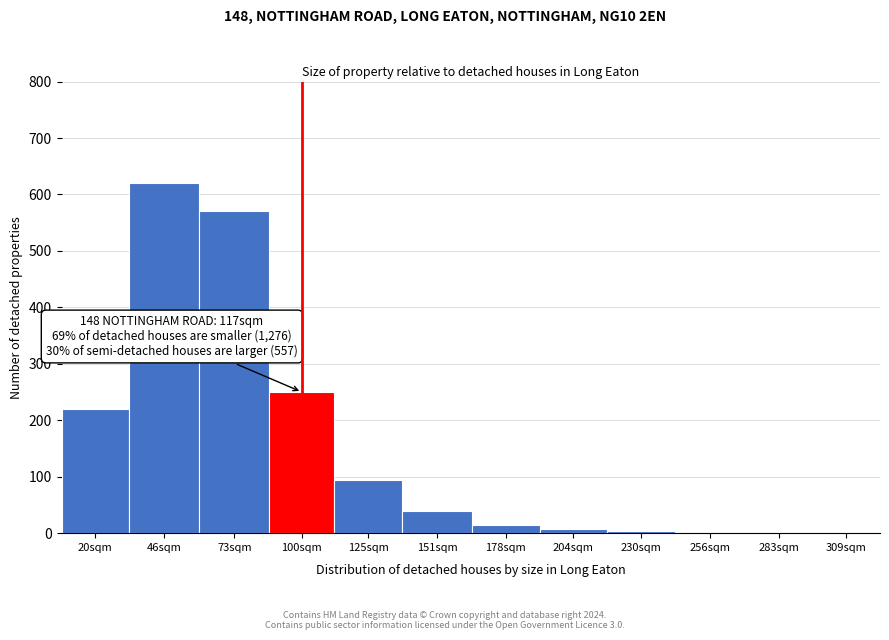

What is the sum of all values?

1826